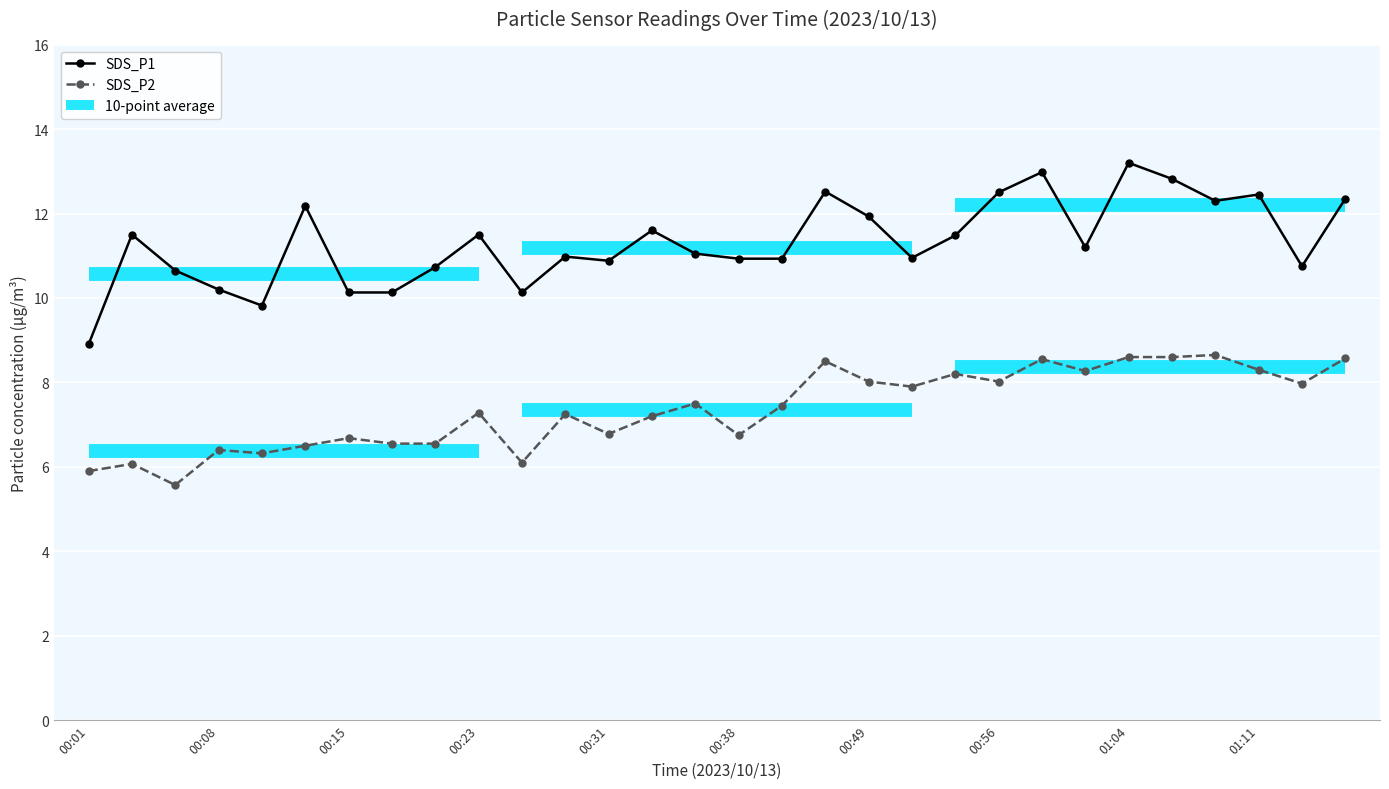

In SDS_P2, how many points are lower than both neighbors (excluding endpoints)?

9